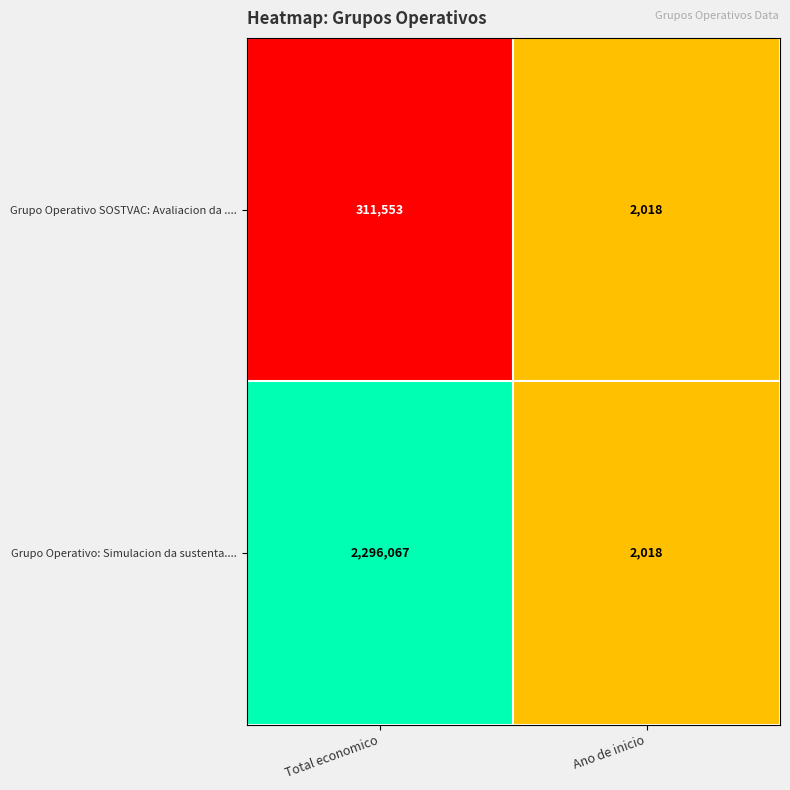

Between Total economico and Ano de inicio, which series saw the biggest shift?

Grupo Operativo: Simulacion da sustenta....